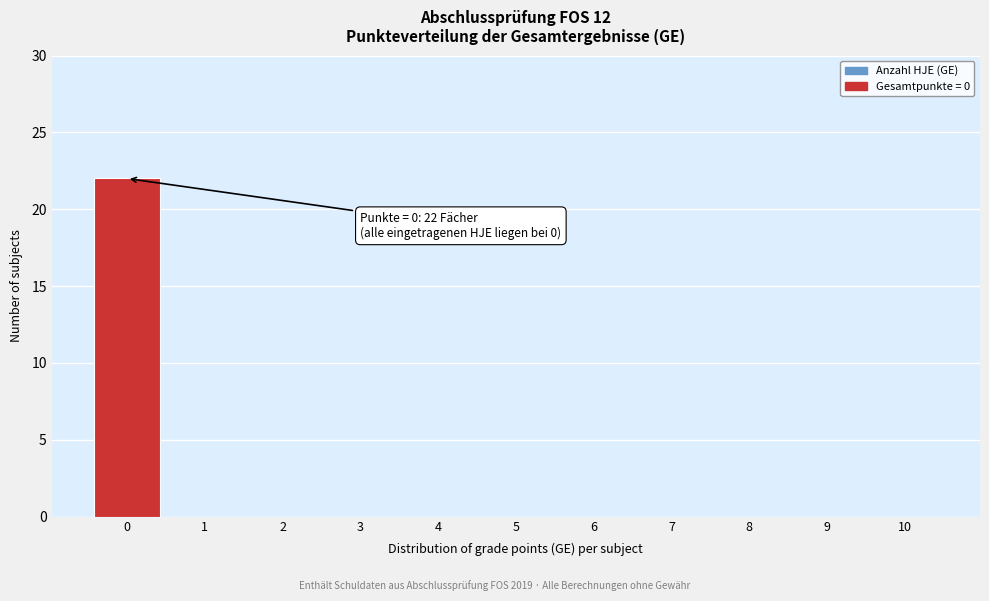

Reading right to left, what are all the values shown in this chart?

10=0	9=0	8=0	7=0	6=0	5=0	4=0	3=0	2=0	1=0	0=22